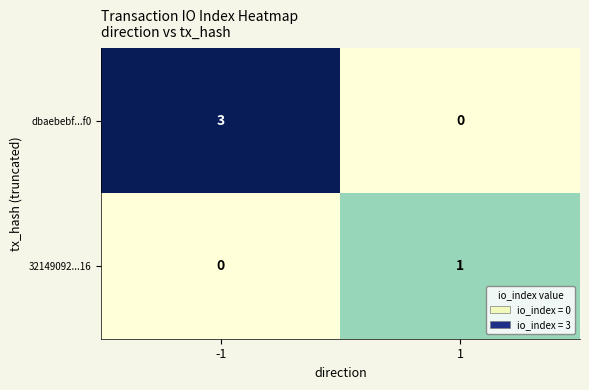

Between -1 and 1, which series saw the biggest shift?

dbaebebf...f0